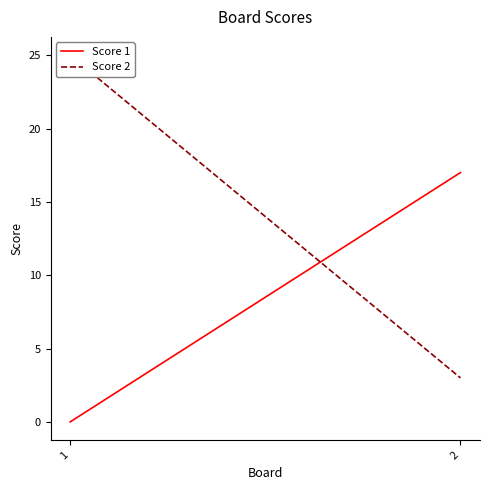

Reading left to right, list all the values displayed in this chart.

Score 1: 0	17
Score 2: 25	3